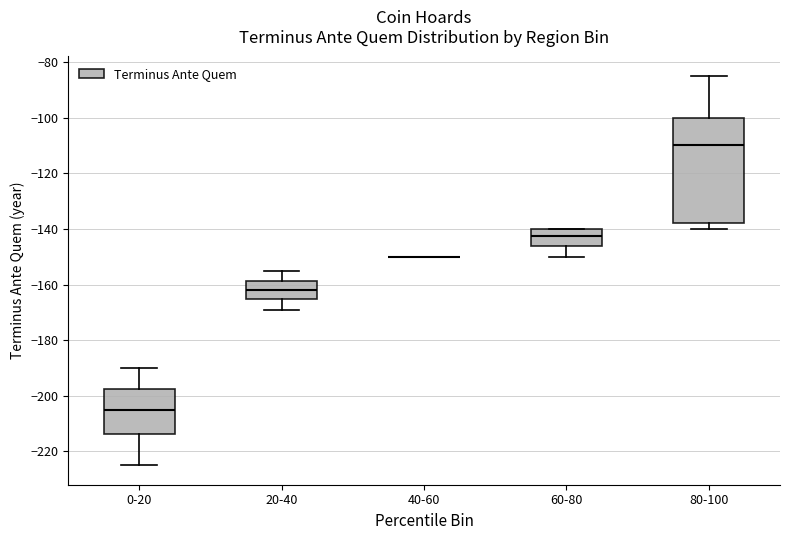

Reading left to right, transcribe this box plot: for each box, give where its median line is, the range the box spans, and where its two whiskers end, as read against the y-axis. The values are not printed on the chart, so give them approximately, as read against the axis.

0-20: median -204, box -214 to -198, whiskers -224 to -190
20-40: median -162, box -166 to -158, whiskers -168 to -154
40-60: box collapsed to a line at -150, whiskers -150 to -150
60-80: median -142, box -146 to -140, whiskers -150 to -140
80-100: median -110, box -138 to -100, whiskers -140 to -84